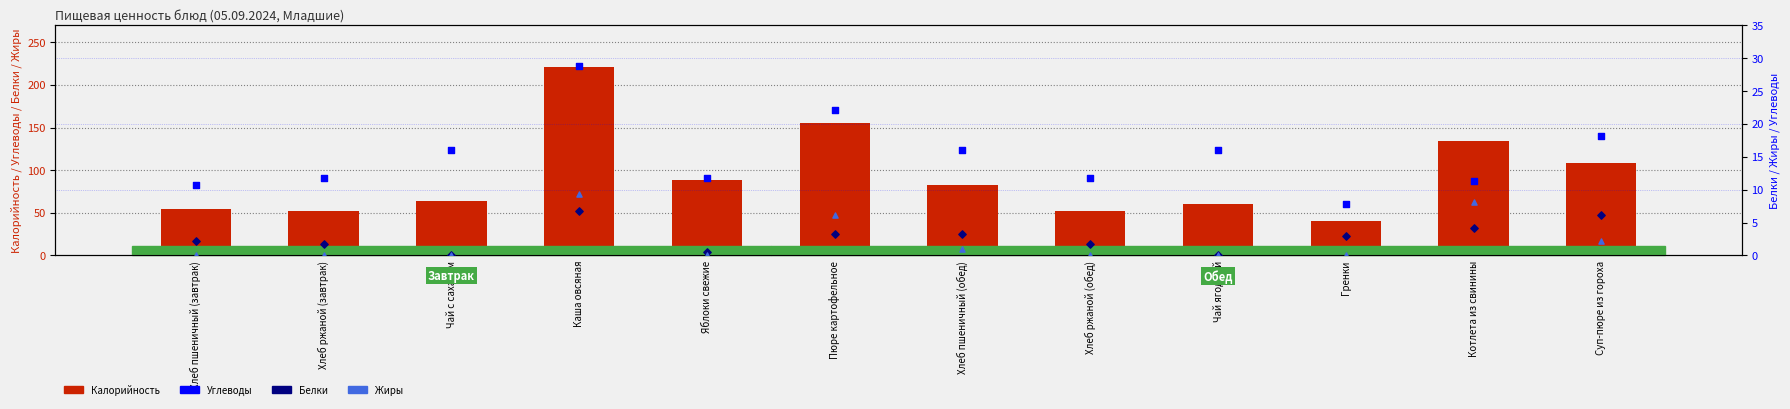

What is the total value across all series at Чай с сахаром?

79.8